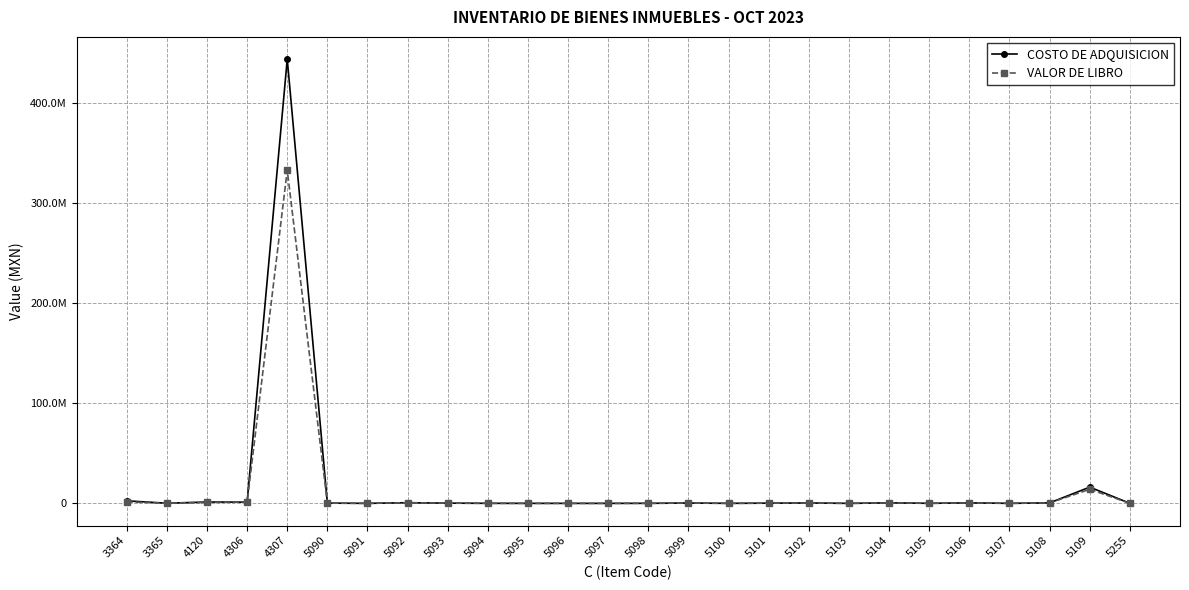

What are all the series names shown in the legend?

COSTO DE ADQUISICION, VALOR DE LIBRO